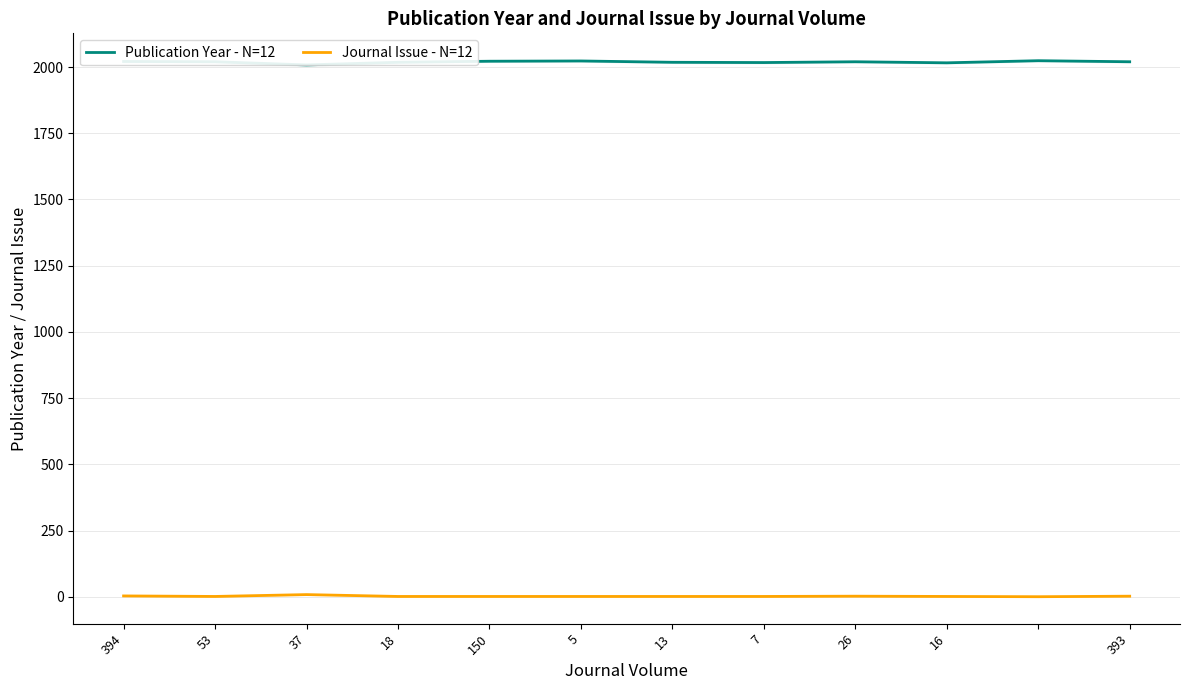

Does the chart have visible grid lines?

Yes